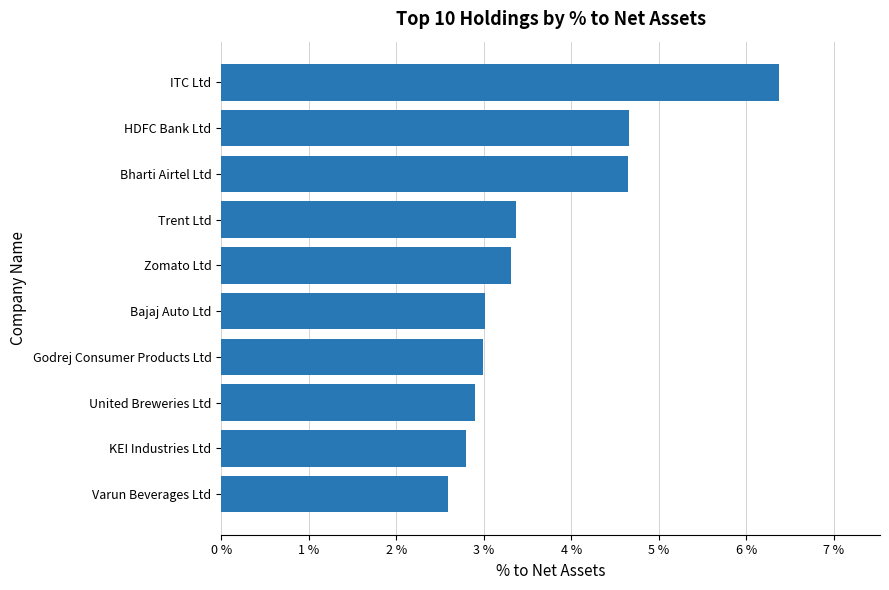

Which has a higher value, United Breweries Ltd or Zomato Ltd?

Zomato Ltd